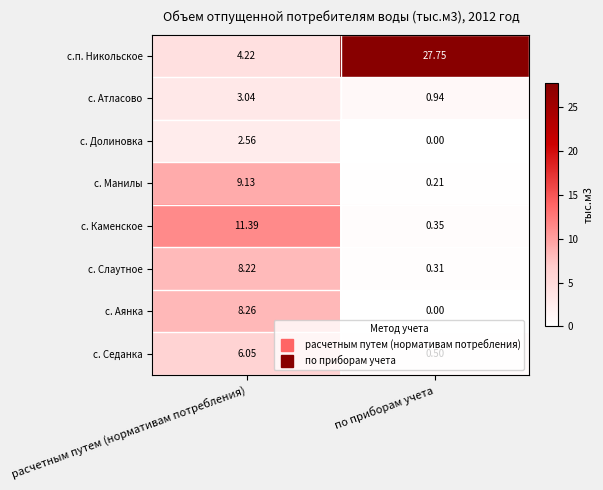

Rank the series by their maximum value, from lowest to highest.

с. Долиновка, с. Атласово, с. Седанка, с. Слаутное, с. Аянка, с. Манилы, с. Каменское, с.п. Никольское